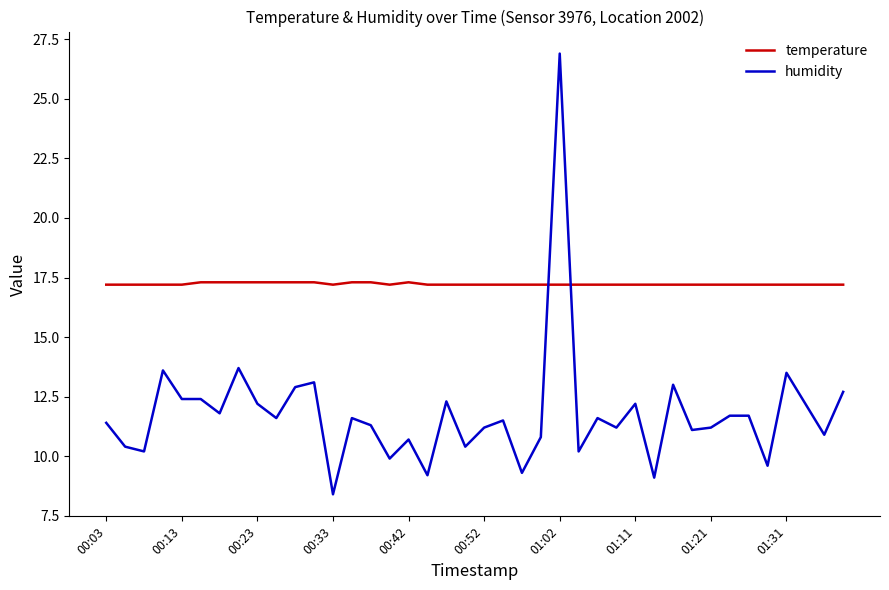

Does the chart have visible grid lines?

No